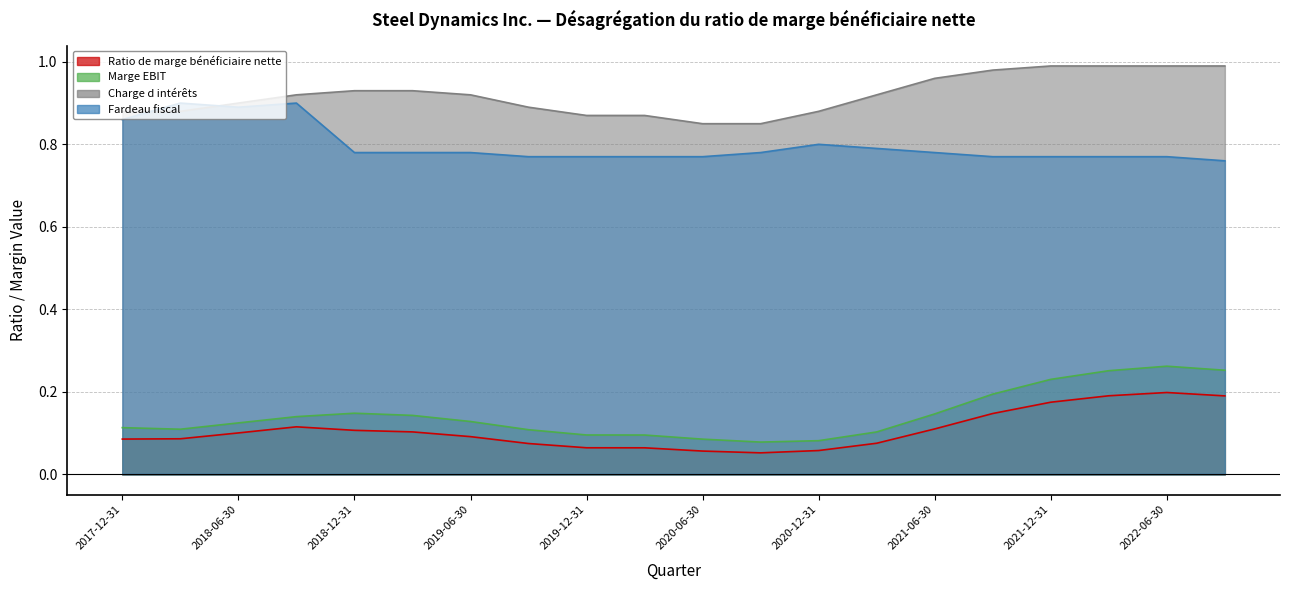

What is the difference between the highest and lowest values at 2018-06-30?

0.8